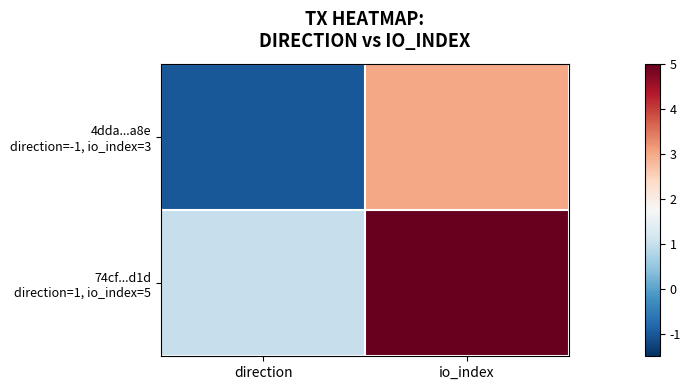

At how many categories does at least one series exceed 4?

1